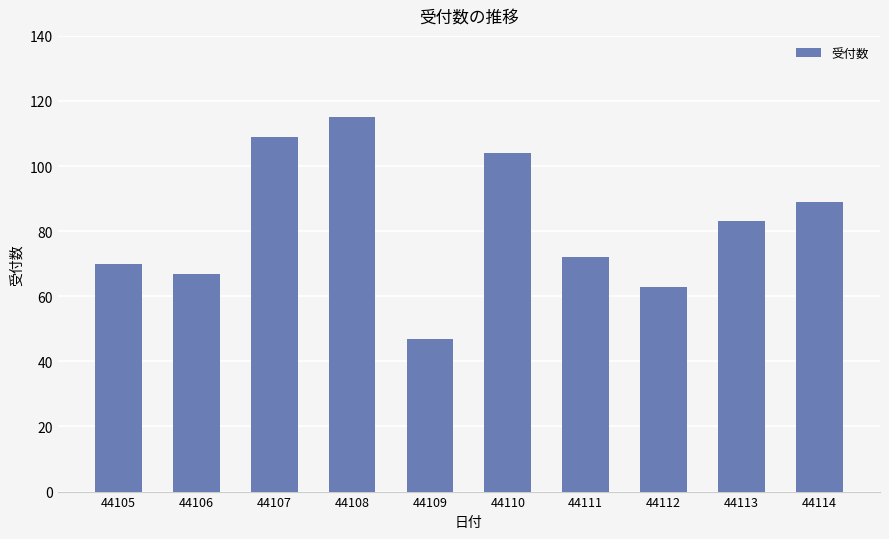

True or false: the data shows 104 at 44110.

True